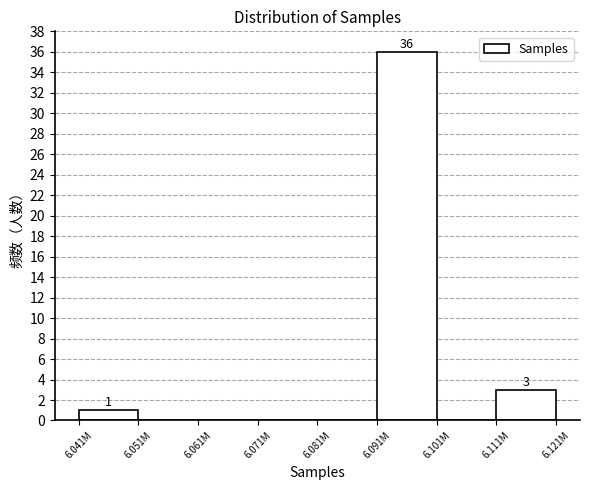

Reading left to right, what are all the values shown in this chart?

6.041M=1	6.051M=0	6.061M=0	6.071M=0	6.081M=0	6.091M=36	6.101M=0	6.111M=3